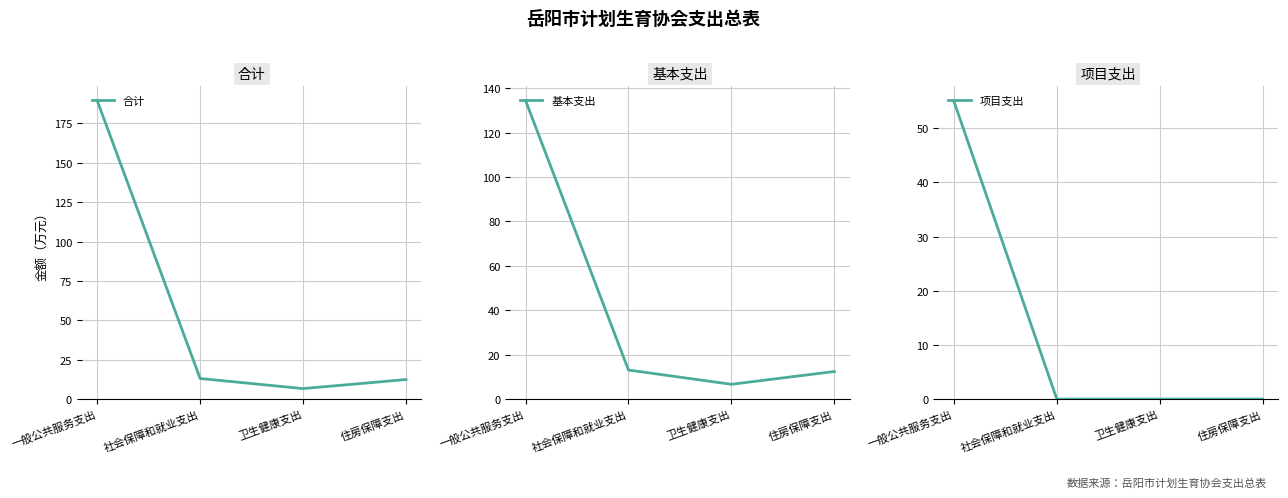

At 住房保障支出, list the series in order from largest to smallest.

合计, 基本支出, 项目支出